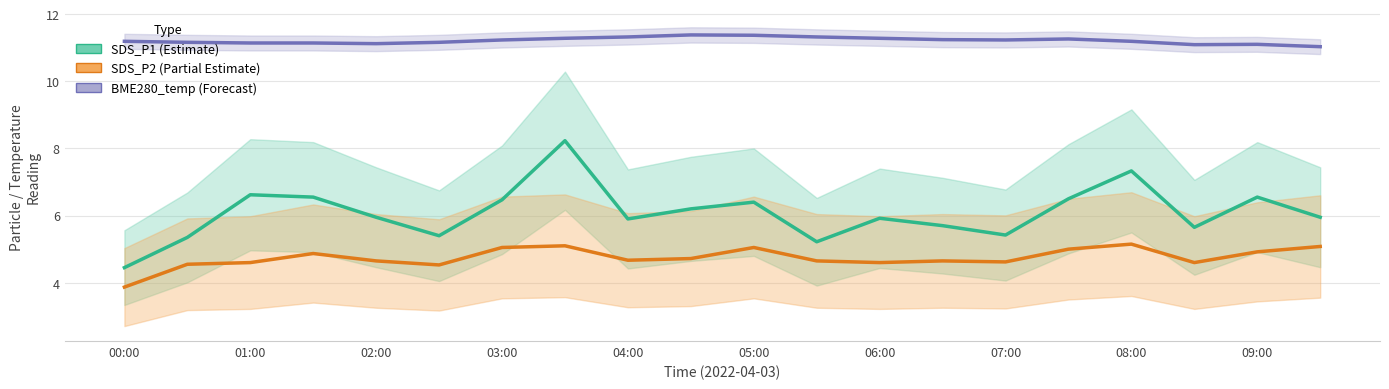

Between 06:00 and 02:00, which is larger?

02:00